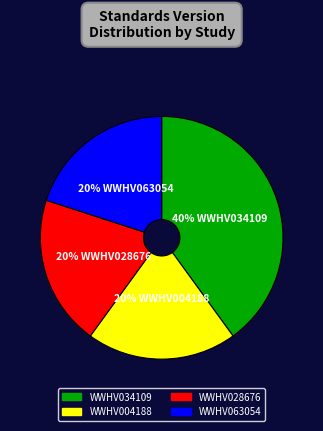

Is the sum of WWHV063054 and WWHV028676 greater than half?

No